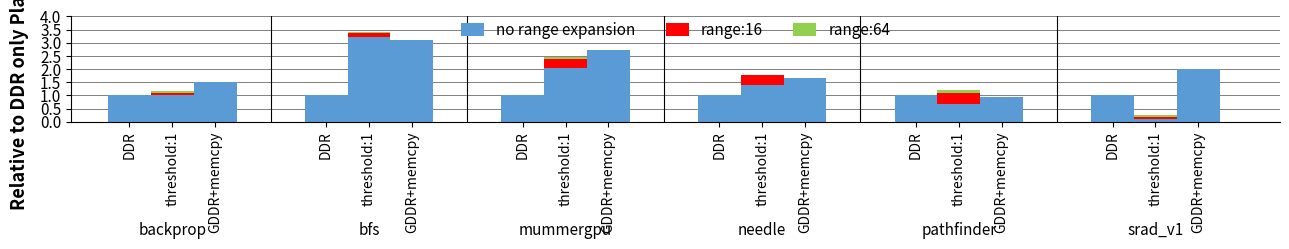

Are the bars grouped side by side (vs. stacked)?

No